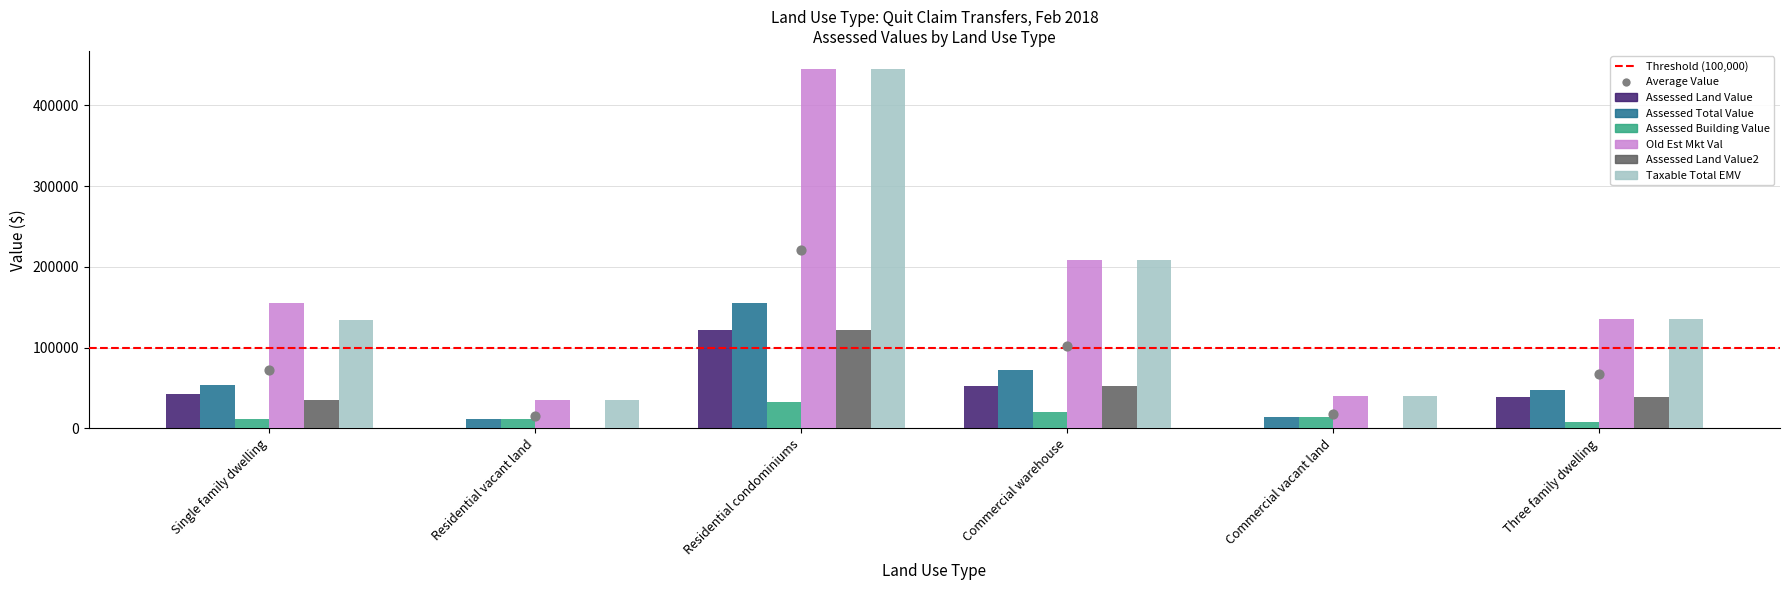

Which series reaches the maximum Y coordinate?

Old Est Mkt Val